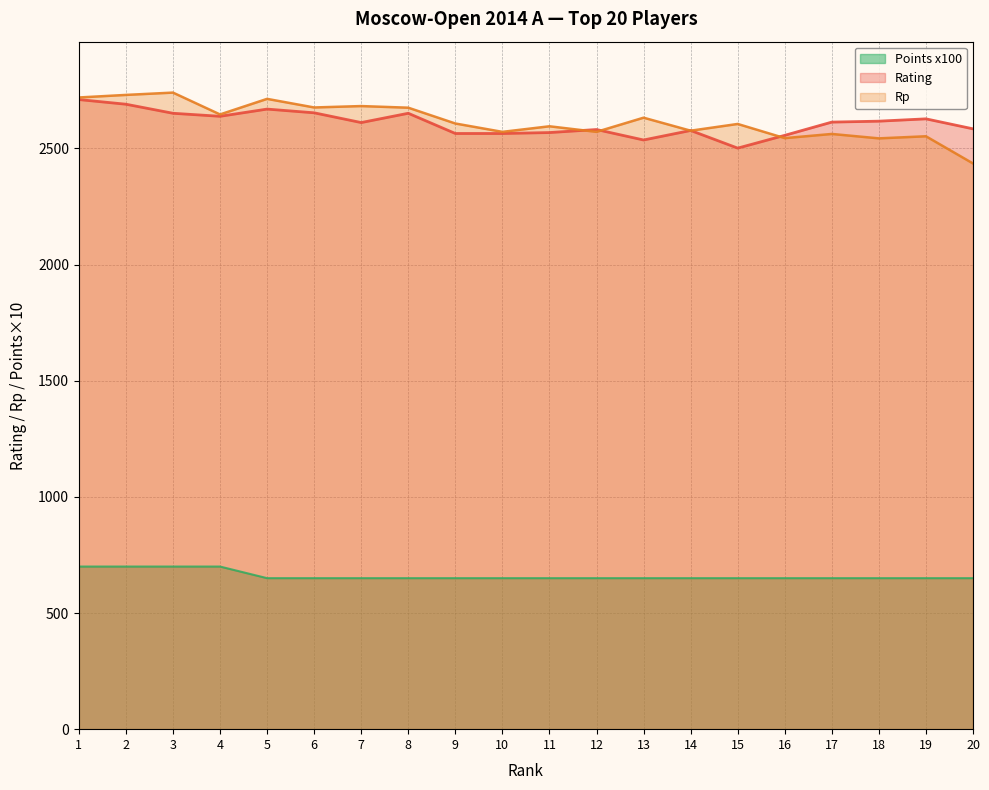

What is the spread (max minus min) of values at 3?

2040